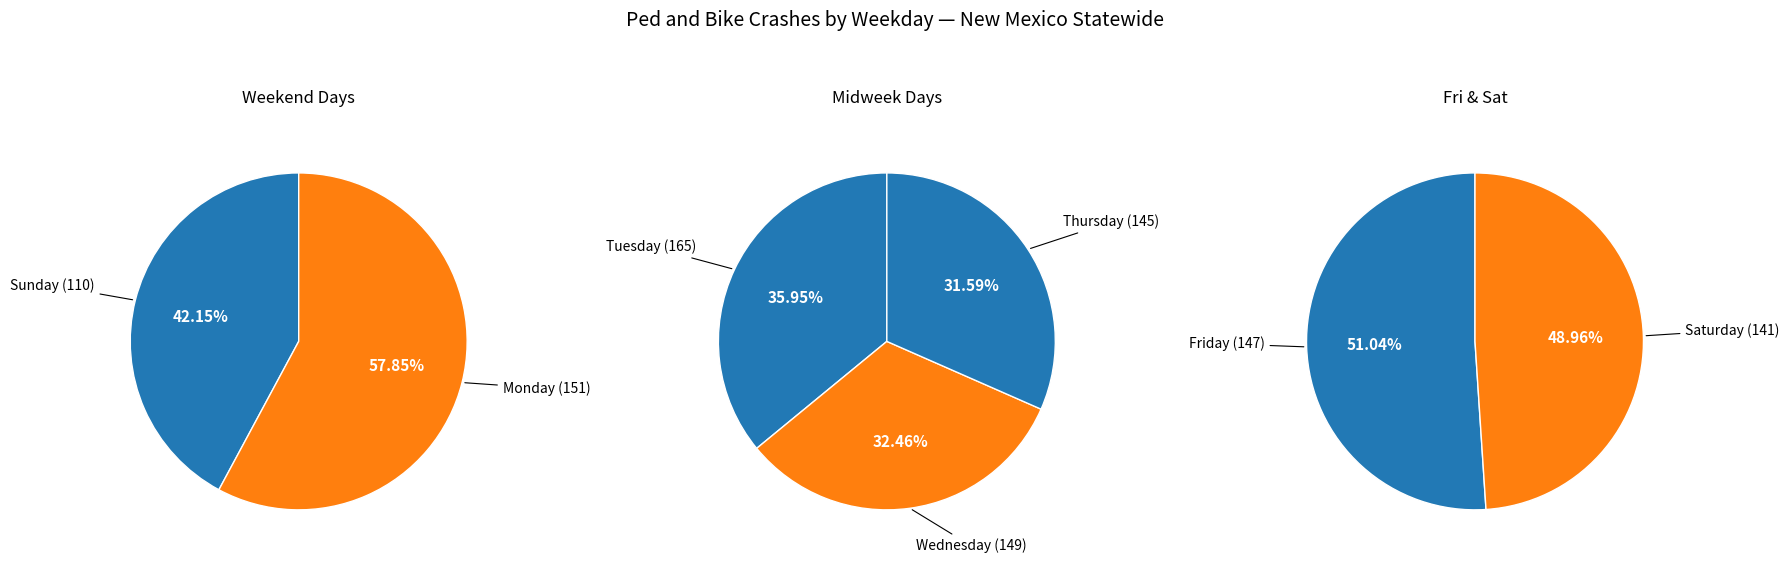

What is the change in value from Tuesday to Wednesday?

-16